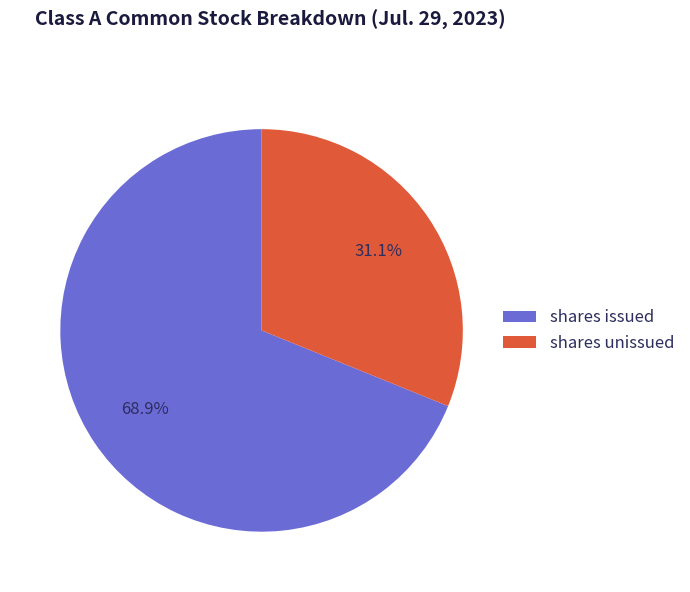

Which has a higher value, shares unissued or shares issued?

shares issued